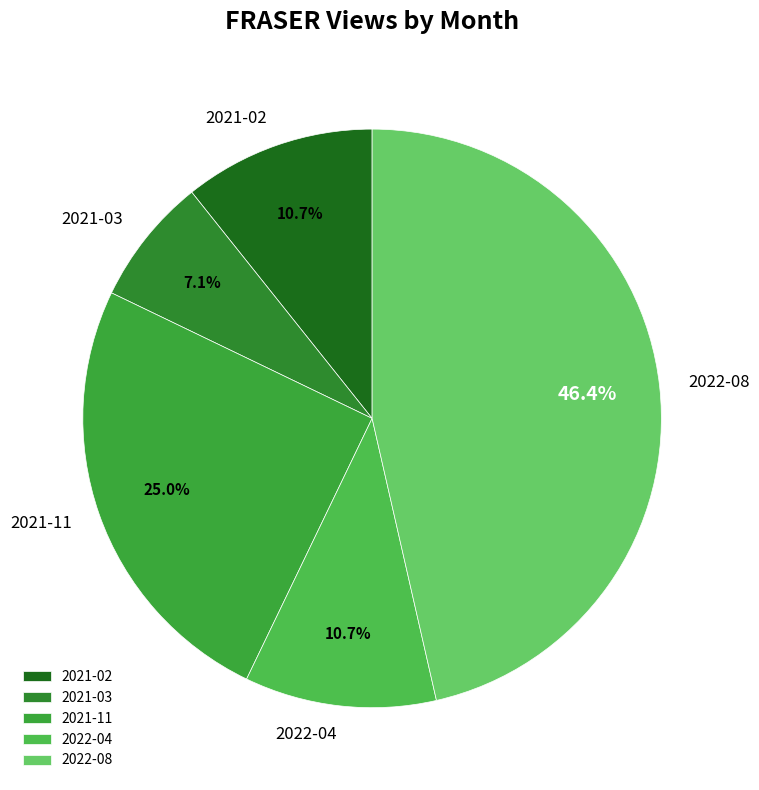

To the nearest percent, what is the average slice percentage?

20%